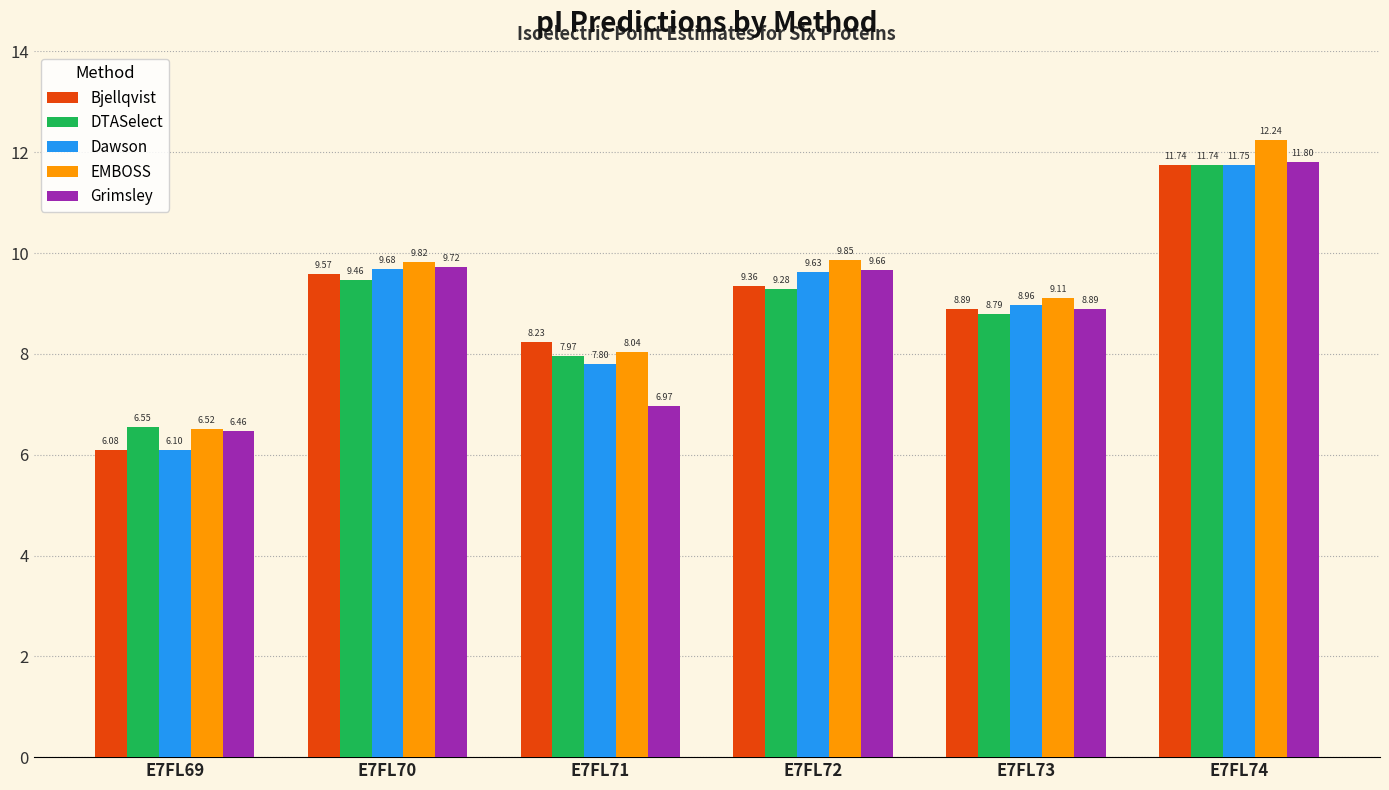

What is the sum of the DTASelect values at E7FL74 and E7FL73?

20.5